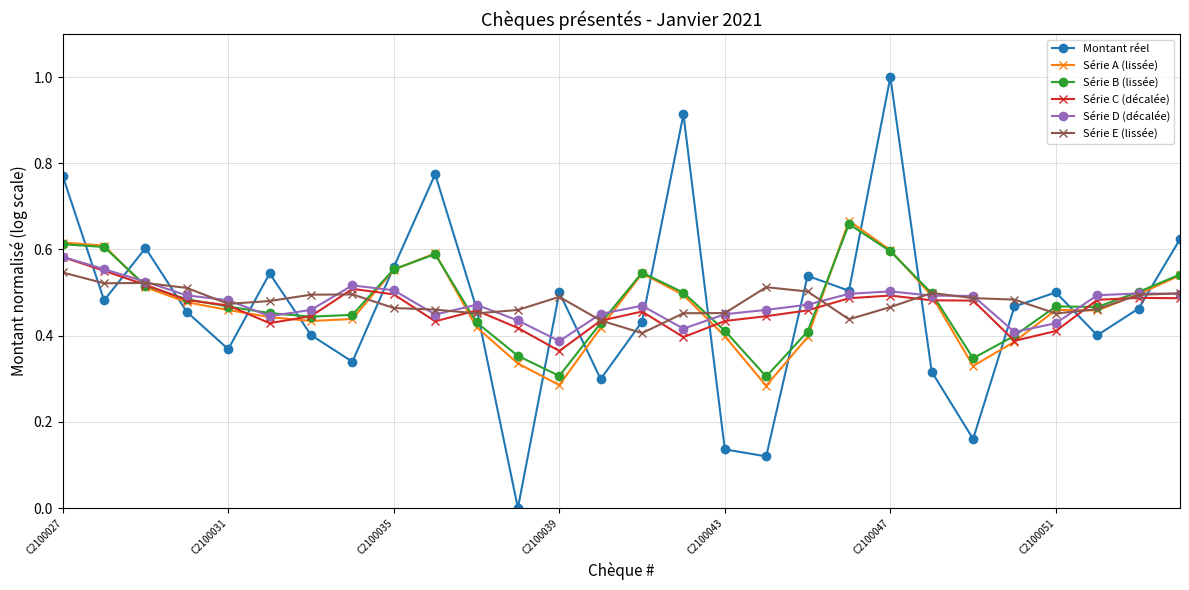

True or false: Série B (lissée) has more than 1 interior local peaks.

True